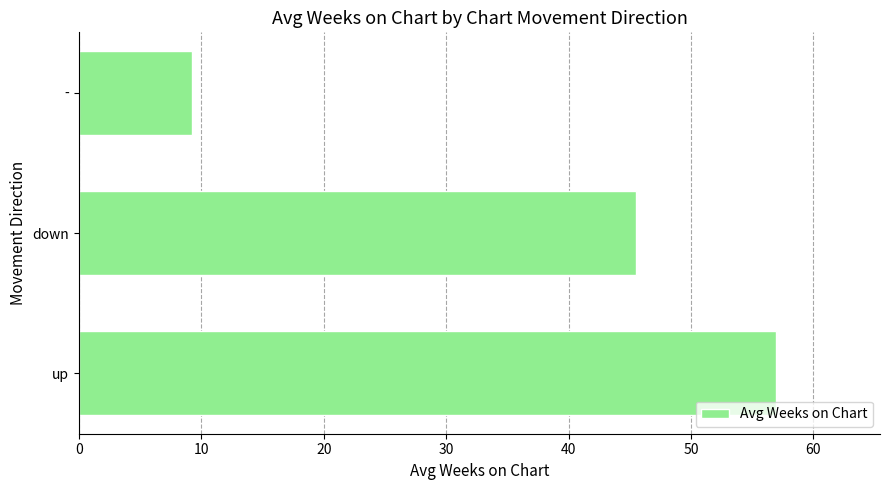

Is it true that the value at down is 74.3?

False